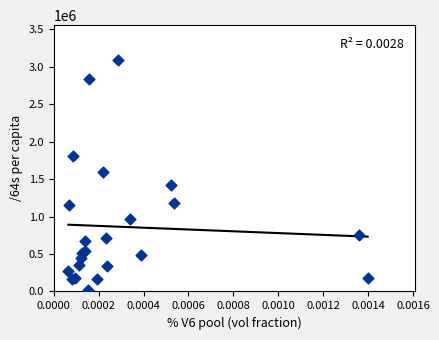

What Y value in the scatter plot is closest to 1555696?

1592853